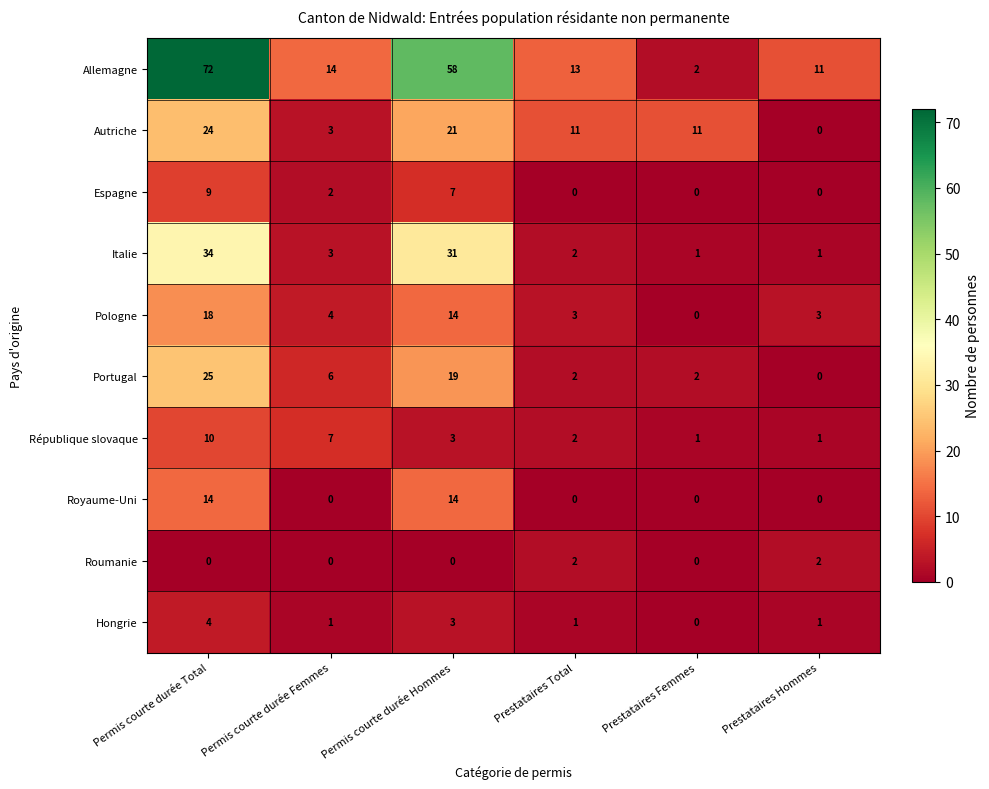

At which label does Pologne reach its peak?

Permis courte durée Total